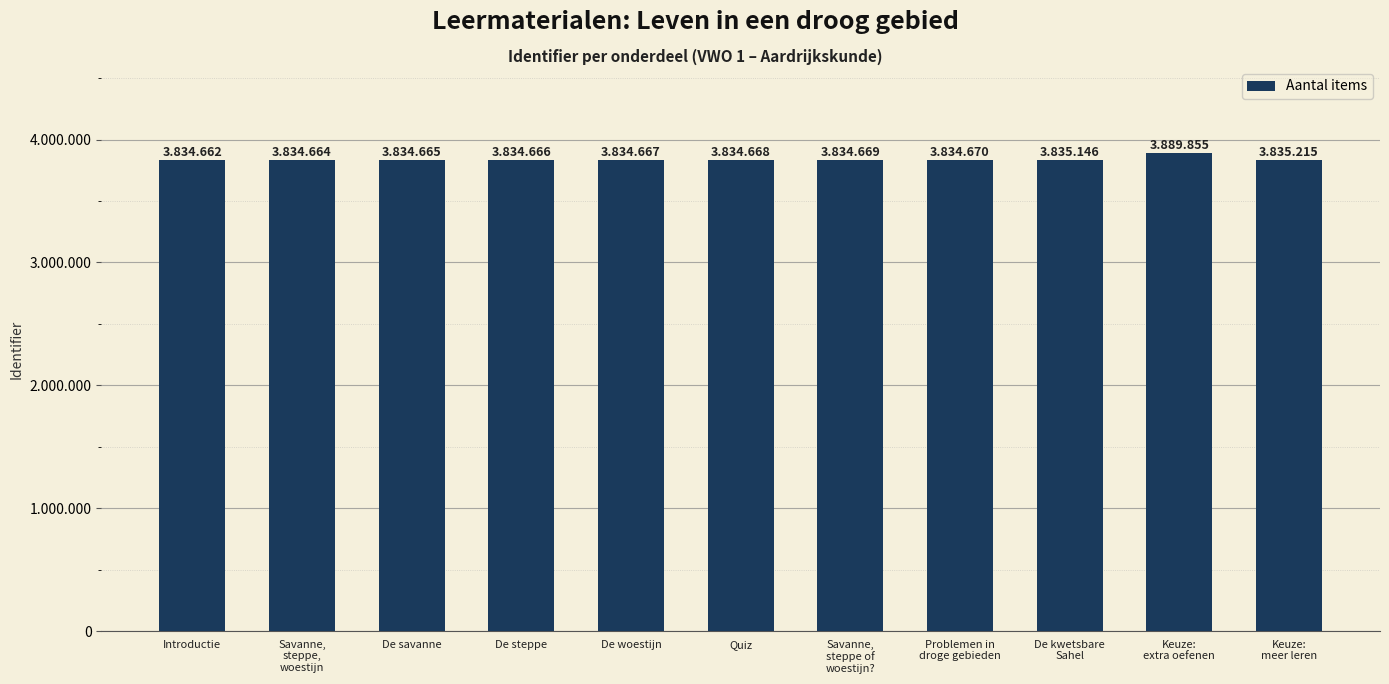

True or false: the data shows 3834665 at De savanne.

True